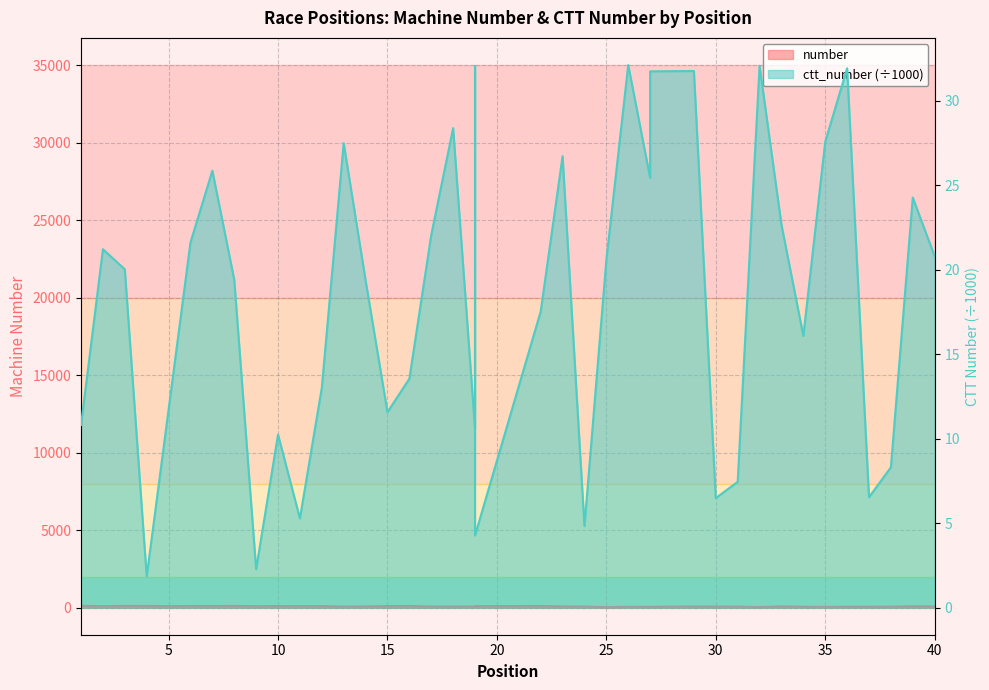

What is the difference between the maximum and minimum values in the number series?

86.0